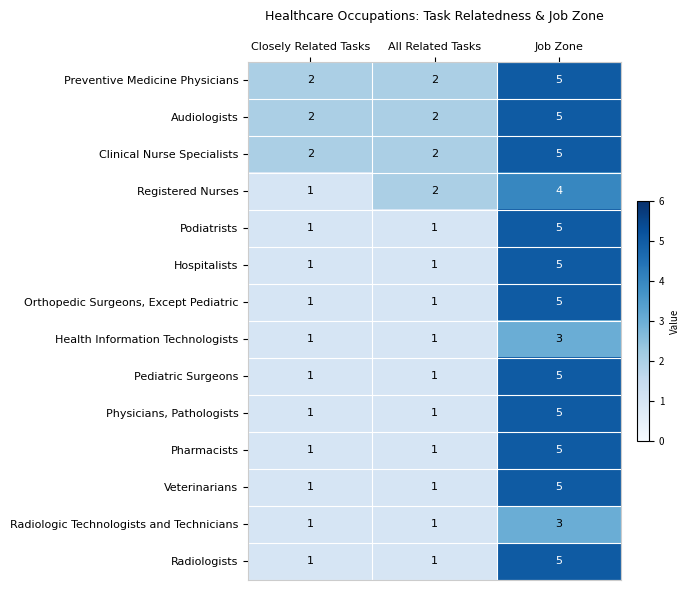

How many categories are shown in the chart?

3